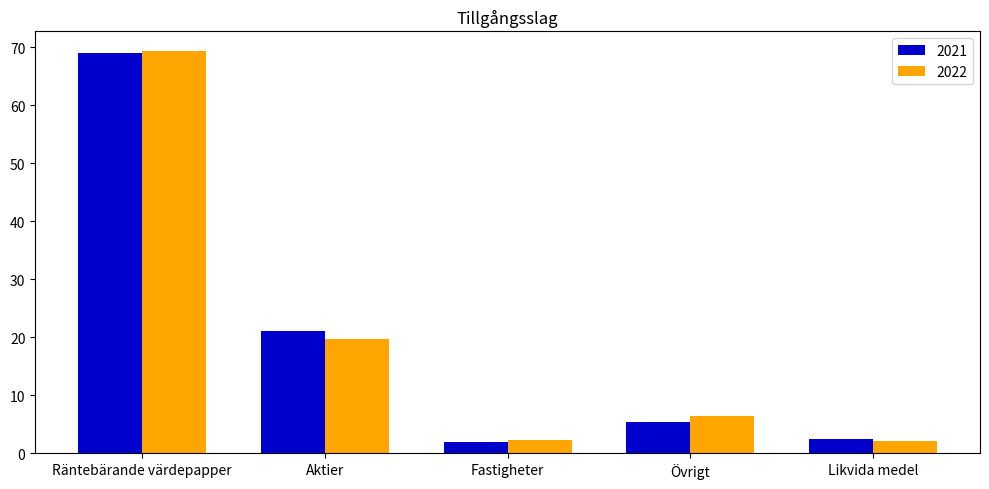

What are all the series names shown in the legend?

2021, 2022